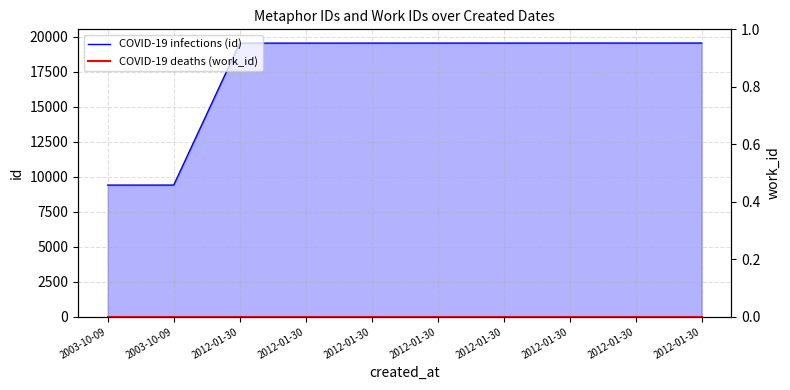

Rank the series at 2012-01-30 from lowest to highest value.

COVID-19 deaths (work_id), COVID-19 infections (id)